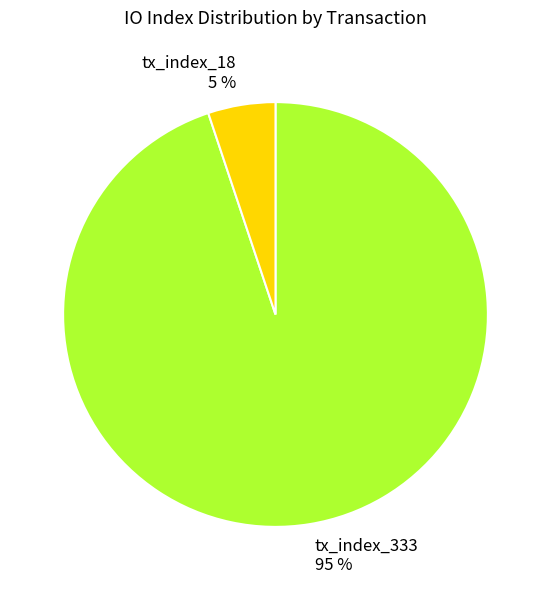

To the nearest percent, what is the difference between the largest and smallest slice percentages?

90%